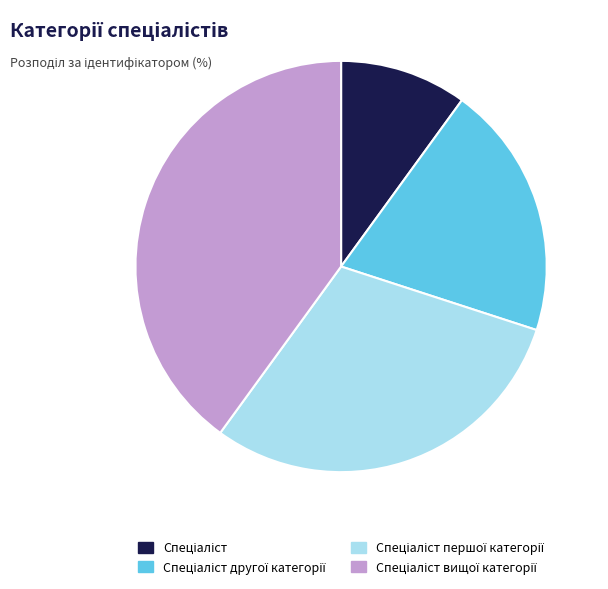

Is there a majority slice in this chart?

No